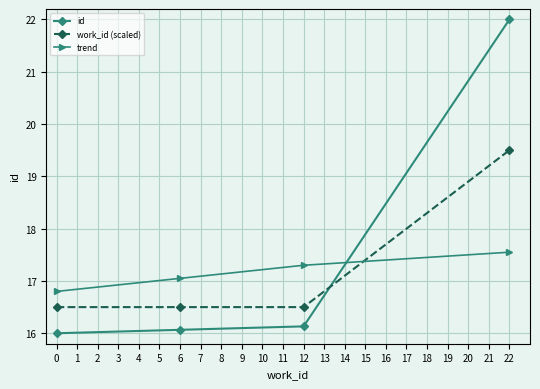

Which series has the largest total across all categories?

id